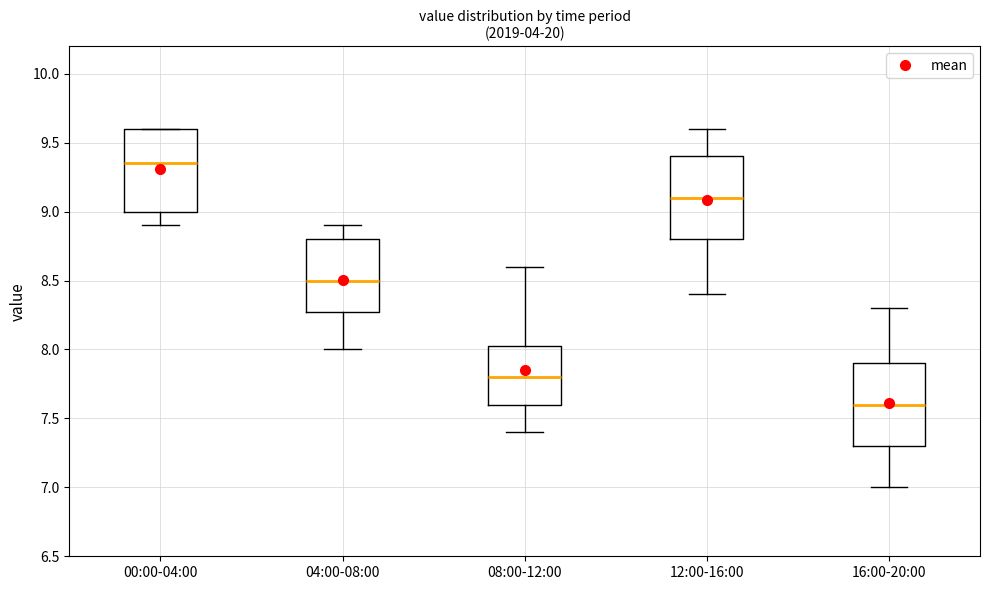

Reading left to right, transcribe this box plot: for each box, give where its median line is, the range the box spans, and where its two whiskers end, as read against the y-axis. The values are not printed on the chart, so give them approximately, as read against the axis.

00:00-04:00: median 9.35, box 9.00 to 9.60, whiskers 8.90 to 9.60
04:00-08:00: median 8.50, box 8.30 to 8.80, whiskers 8.00 to 8.90
08:00-12:00: median 7.80, box 7.60 to 8.05, whiskers 7.40 to 8.60
12:00-16:00: median 9.10, box 8.80 to 9.40, whiskers 8.40 to 9.60
16:00-20:00: median 7.60, box 7.30 to 7.90, whiskers 7.00 to 8.30